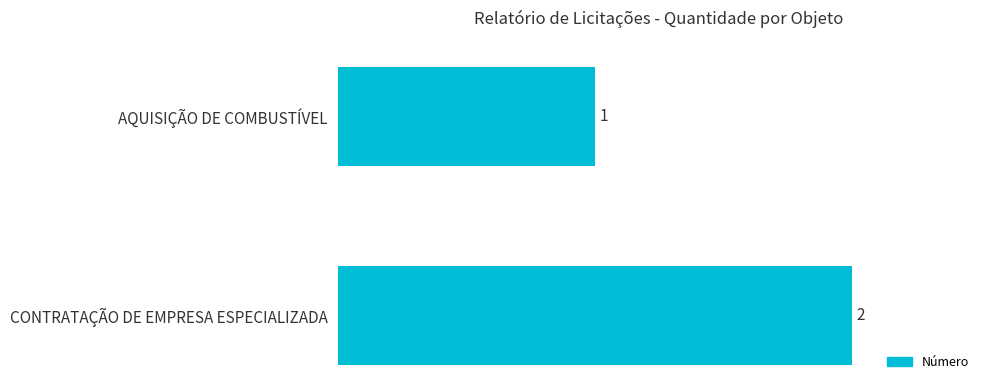

True or false: the data shows 1 at CONTRATAÇÃO DE EMPRESA ESPECIALIZADA.

False